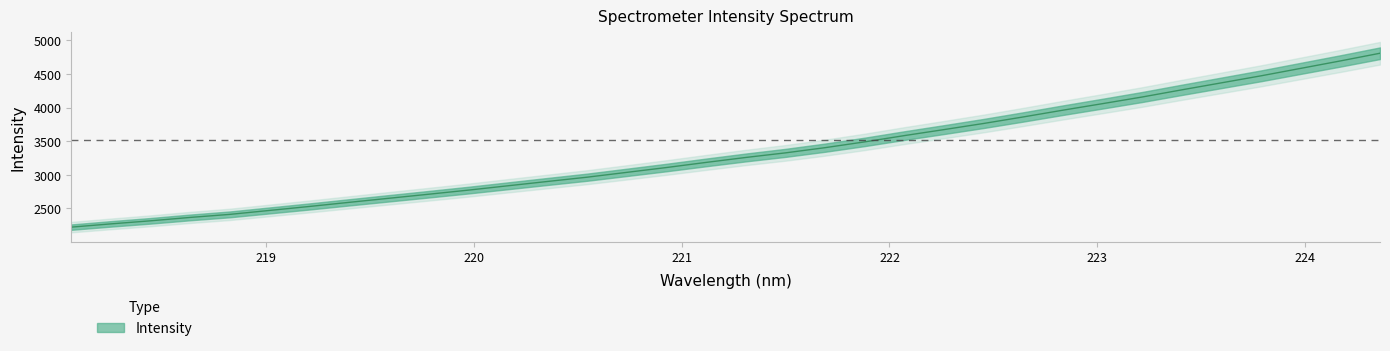

What is the greatest value displayed?

4806.8